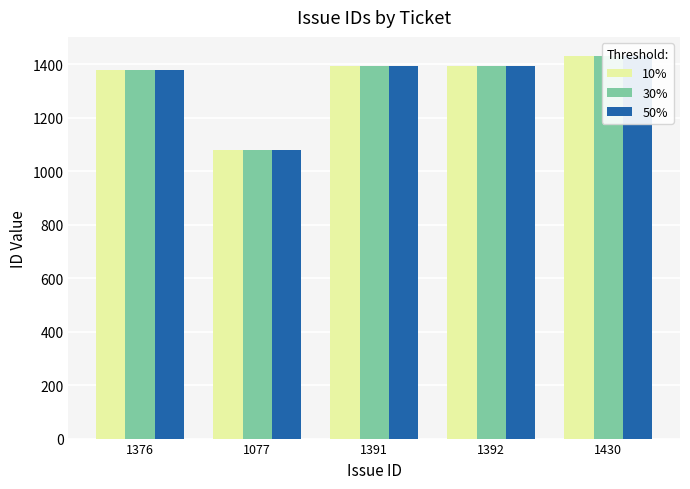

At which label does 50% first exceed 1391?

1392